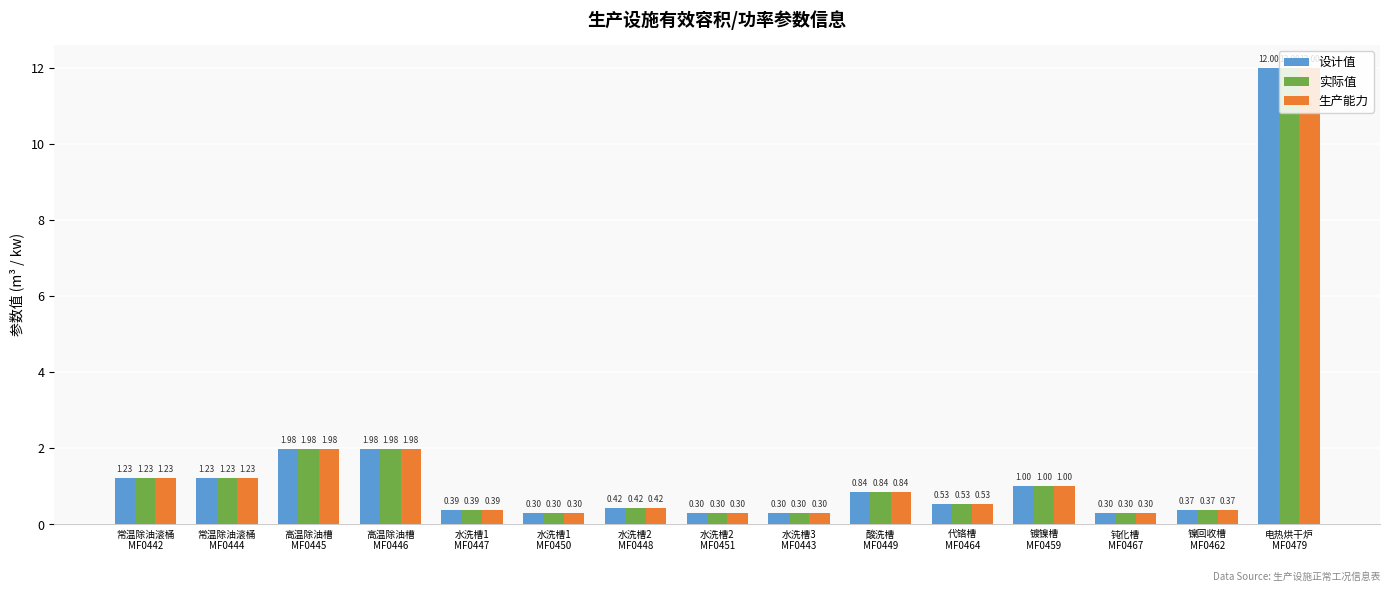

Which label corresponds to the largest value in the chart?

电热烘干炉
MF0479